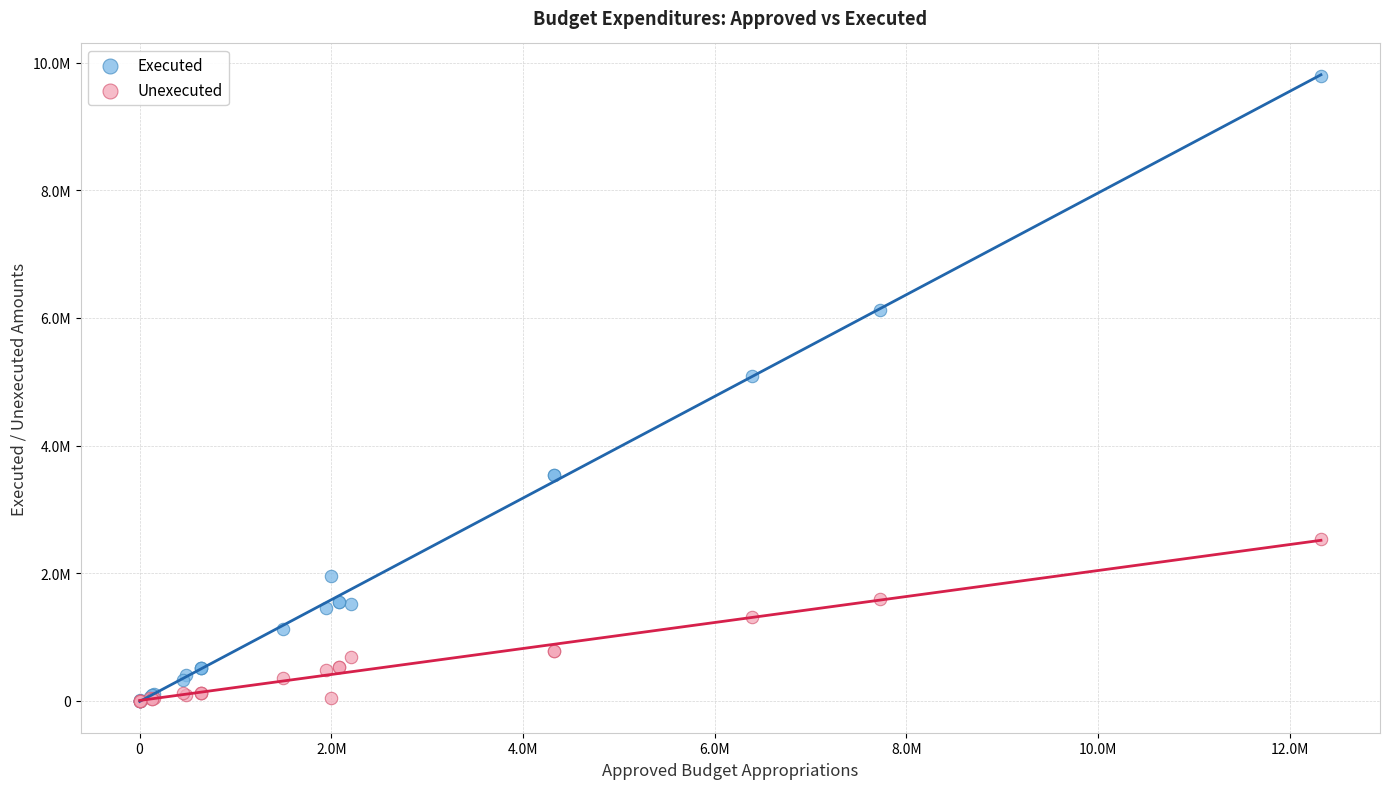

What are all the series names shown in the legend?

Executed, Unexecuted